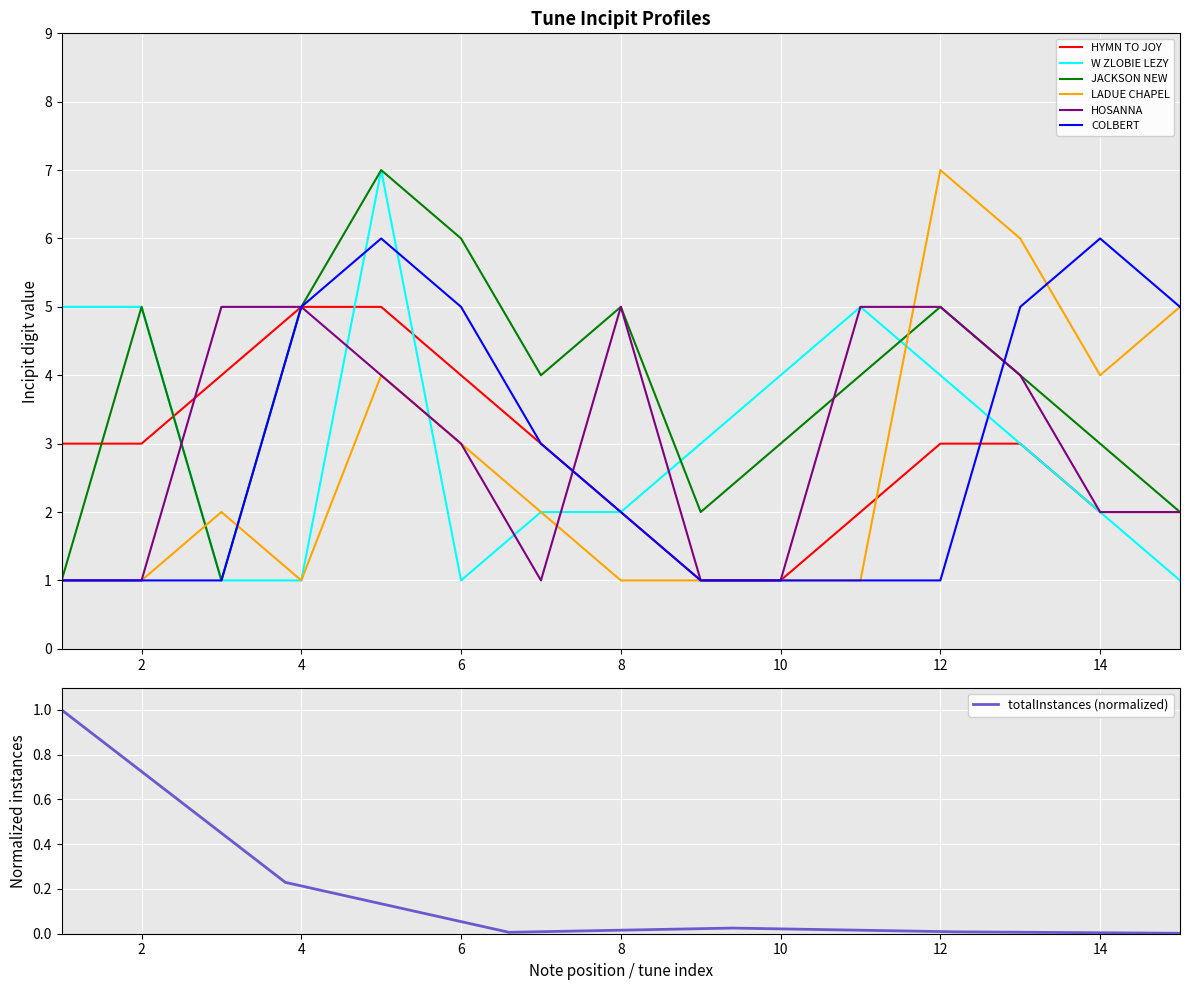

How many times do W ZLOBIE LEZY and HOSANNA cross each other?

6